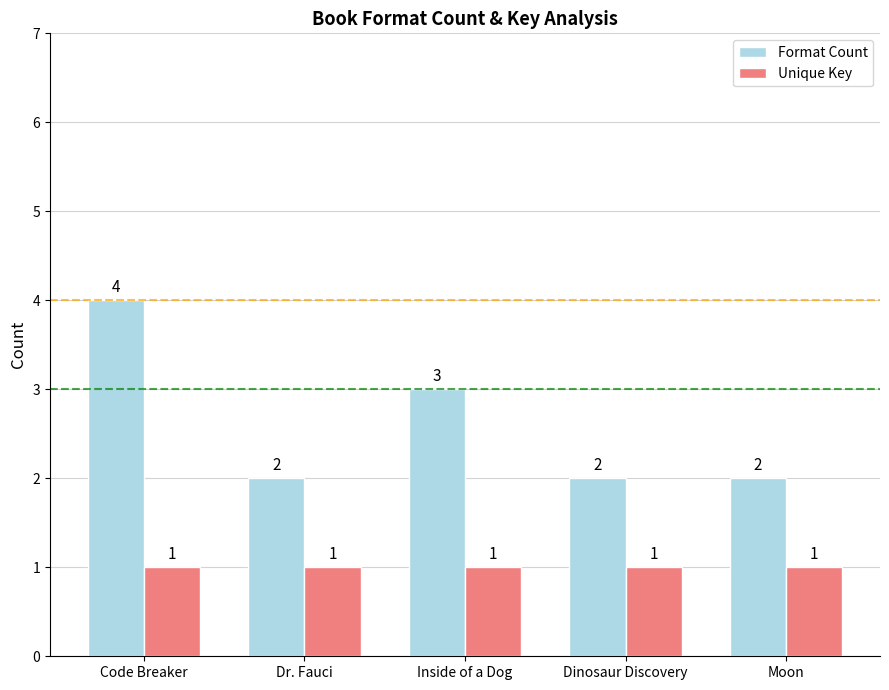

How many series are shown in this chart?

2